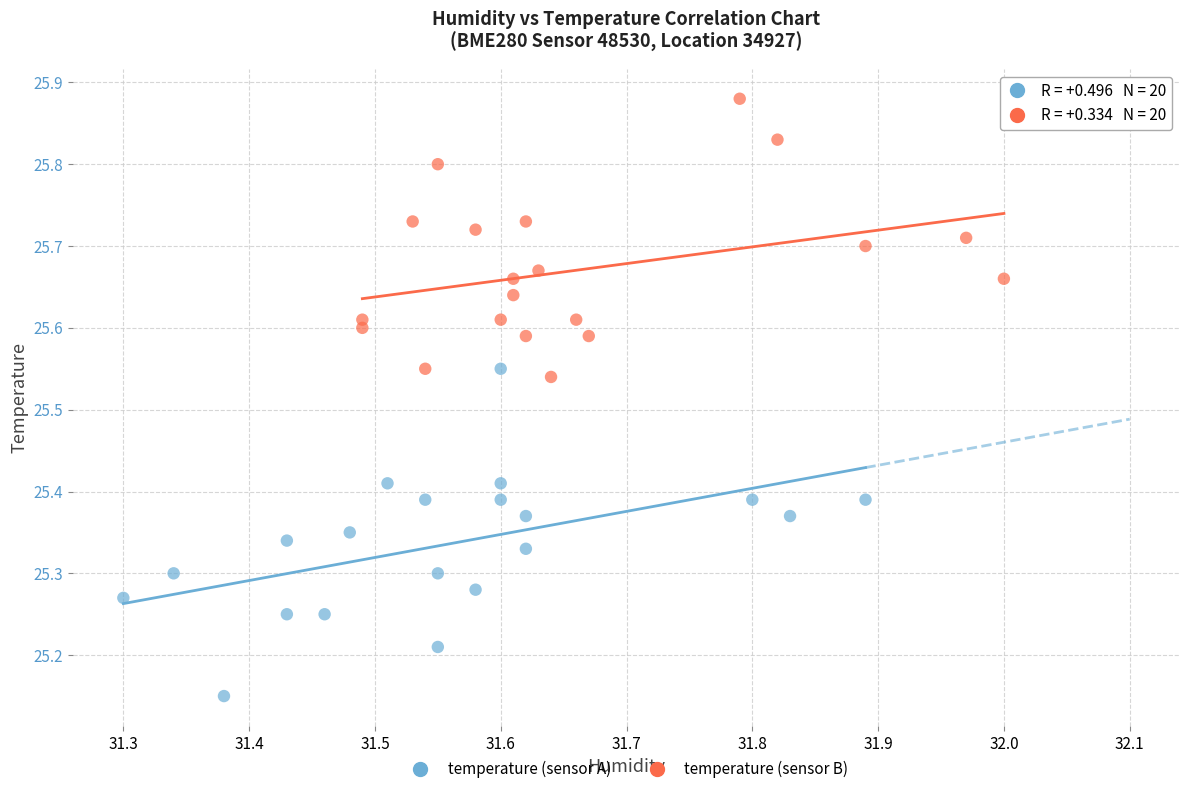

What are all the series names shown in the legend?

temperature (sensor A), temperature (sensor B)